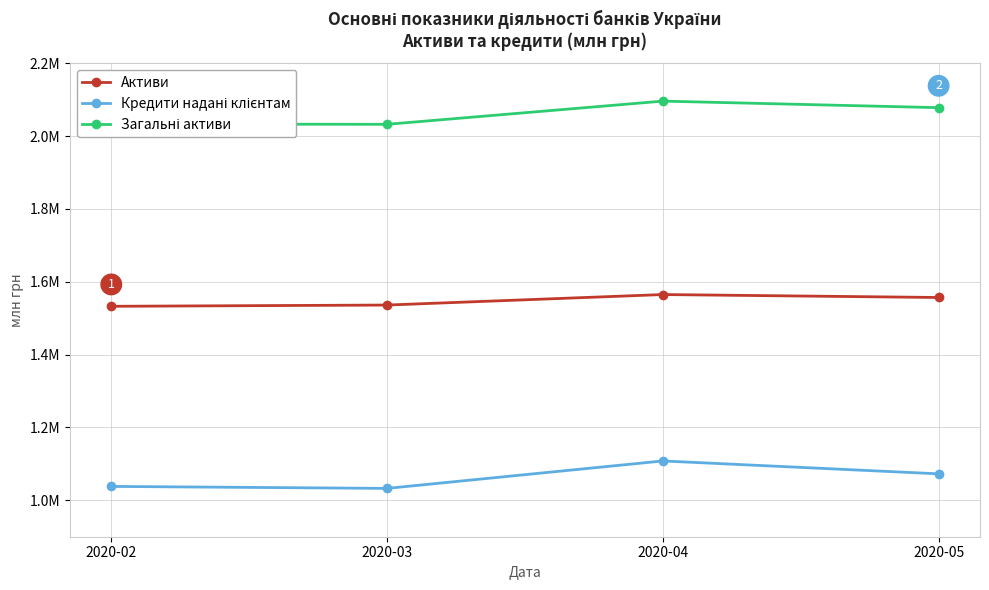

True or false: Загальні активи and Активи intersect in this chart.

False